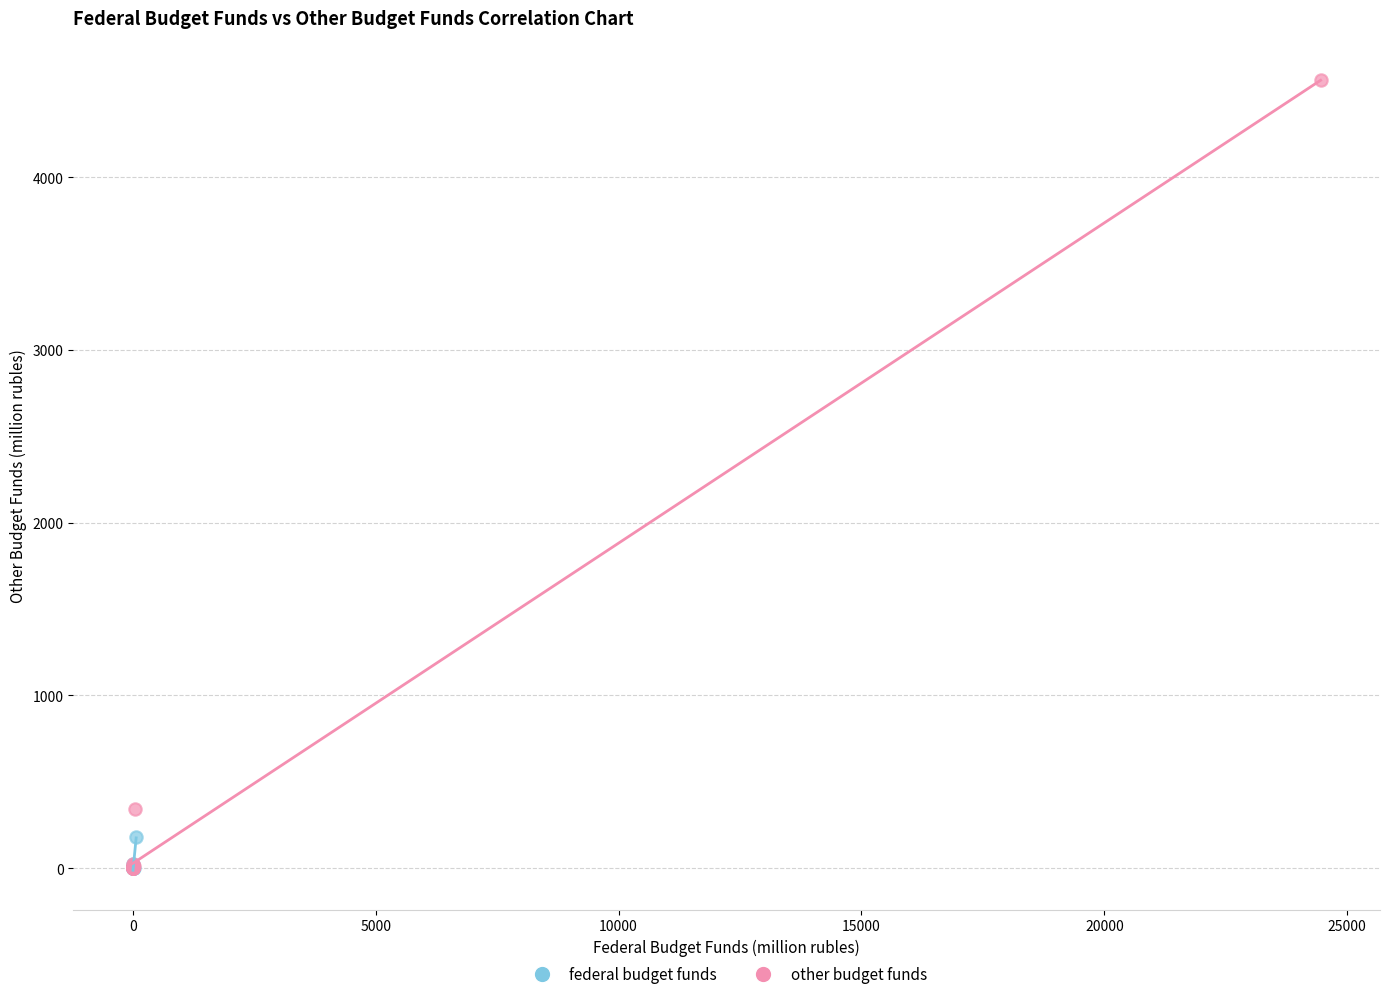

Which series has the widest spread of Y values?

other budget funds